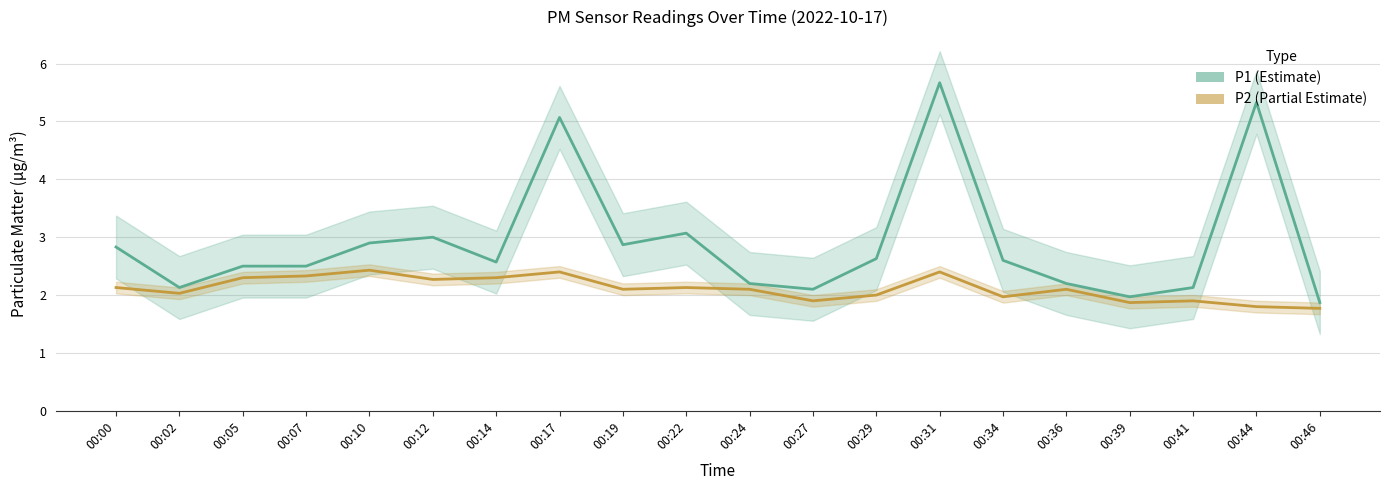

Which has a higher value, 00:10 or 00:02?

00:10